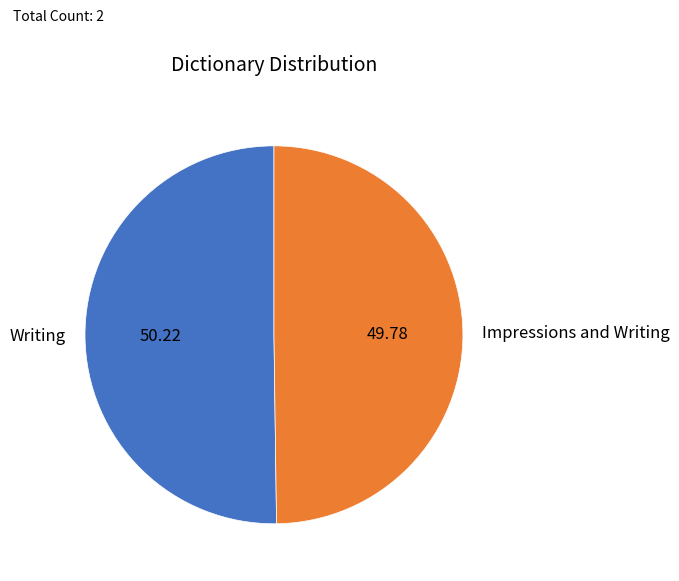

How many segments does this pie chart have?

2